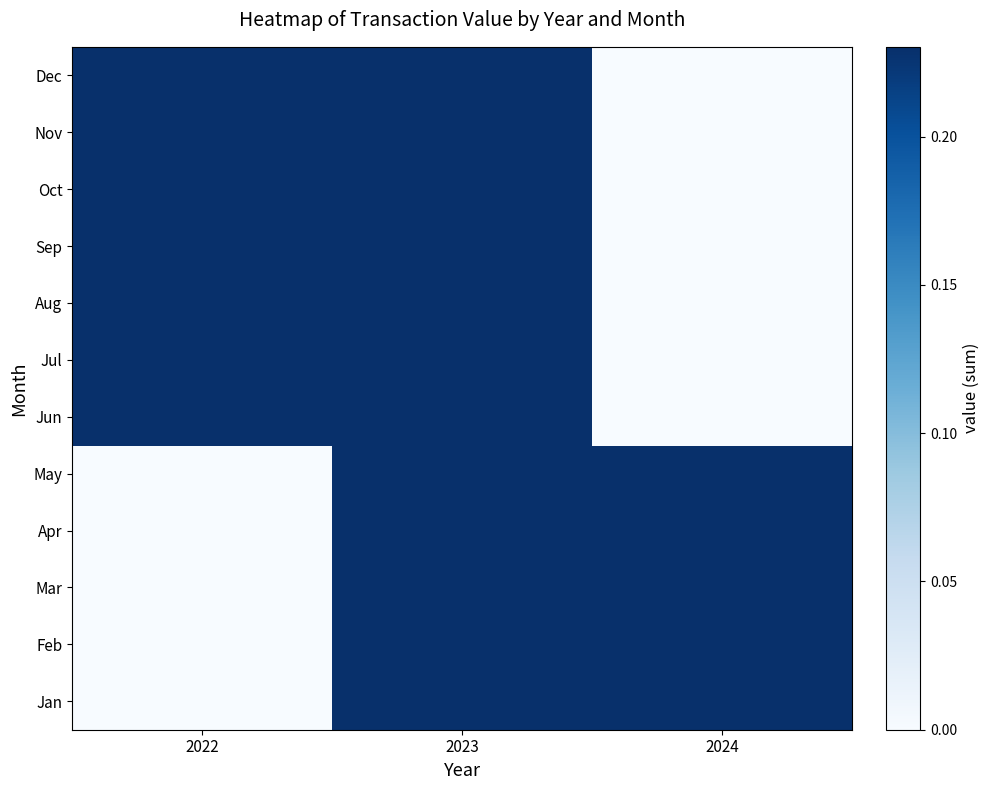

How many data points does each series have?

3